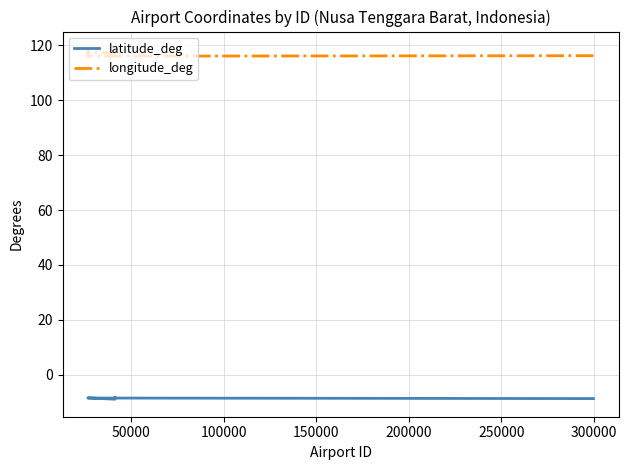

Which series has the largest total across all categories?

longitude_deg